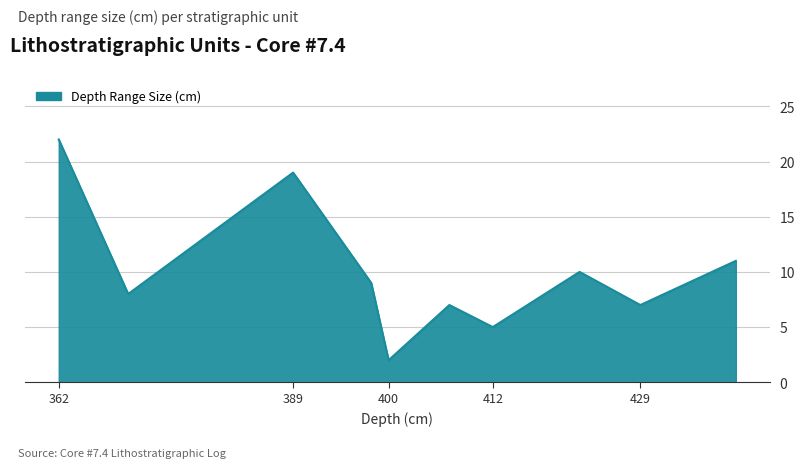

What is the difference between the maximum and minimum values?

20